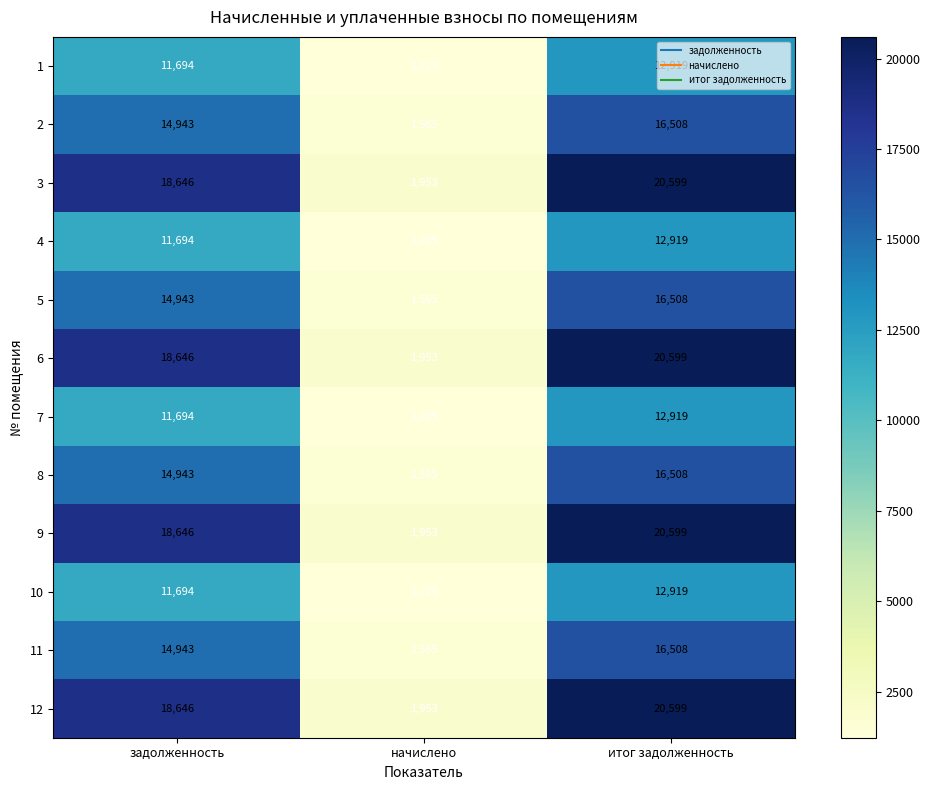

What is the sum of the 3 values at задолженность and итог задолженность?

39245